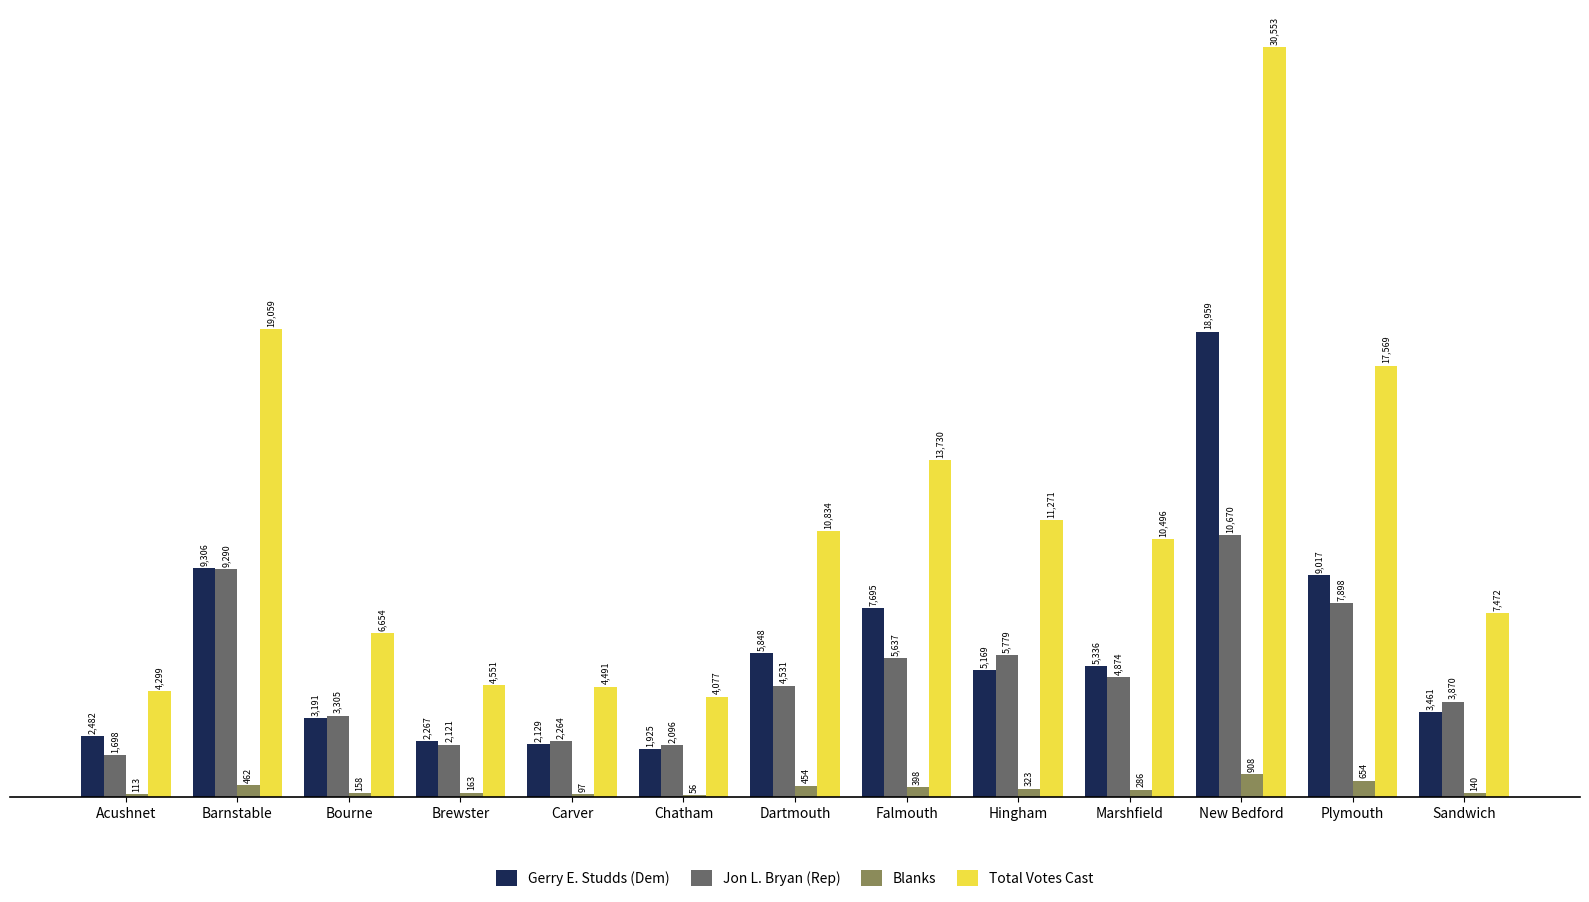

The Gerry E. Studds (Dem) series shows 1925 at Chatham. True or false?

True